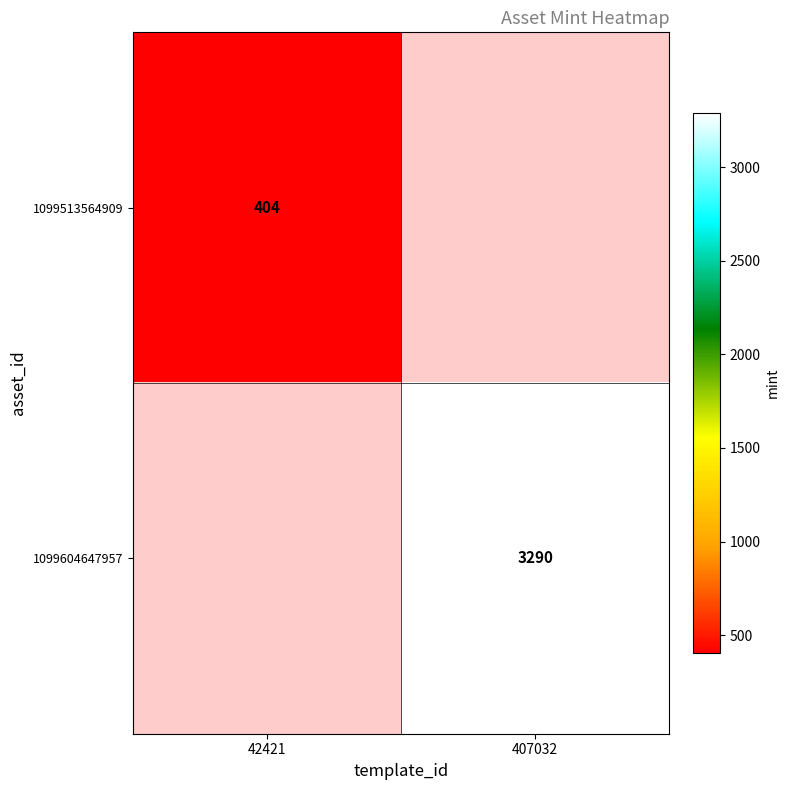

The value of 1099513564909 at 42421 is 242. True or false?

False